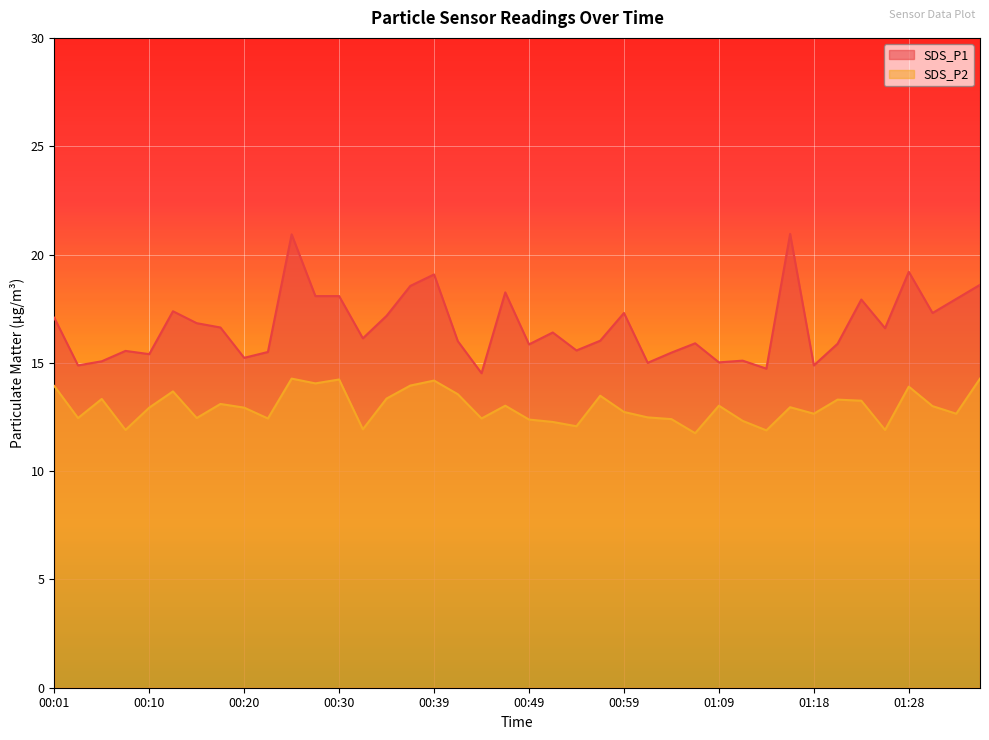

Reading left to right, what are all the values shown in this chart?

SDS_P1: 17.1	14.9	15.1	15.6	15.4	17.4	16.8	16.6	15.2	15.5	20.9	18.1	18.1	16.1	17.2	18.6	19.1	16.0	14.5	18.2	15.8	16.4	15.6	16.0	17.3	15.0	15.5	15.9	15.0	15.1	14.7	20.9	14.9	15.9	17.9	16.6	19.2	17.3	17.9	18.6
SDS_P2: 13.9	12.4	13.3	11.9	12.9	13.7	12.4	13.1	12.9	12.4	14.3	14.1	14.2	11.9	13.3	13.9	14.2	13.6	12.4	13.0	12.4	12.3	12.1	13.5	12.7	12.5	12.4	11.8	13.0	12.3	11.9	12.9	12.7	13.3	13.2	11.9	13.9	13.0	12.7	14.3